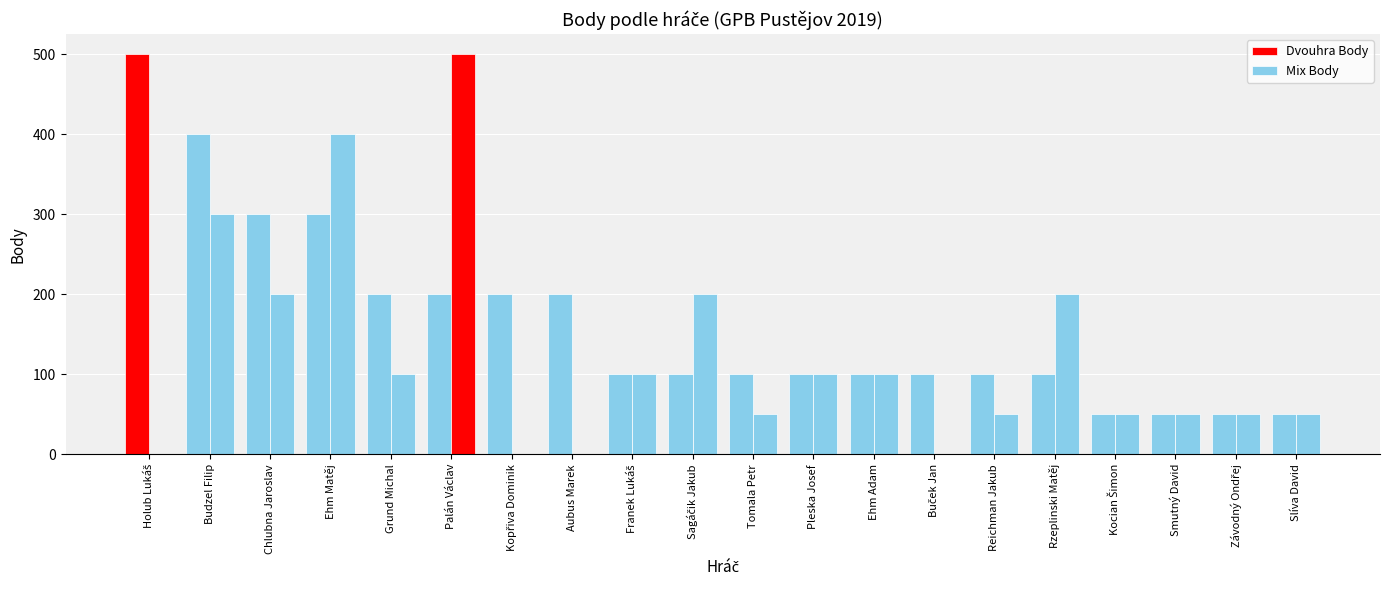

Count the number of data series in this chart.

2